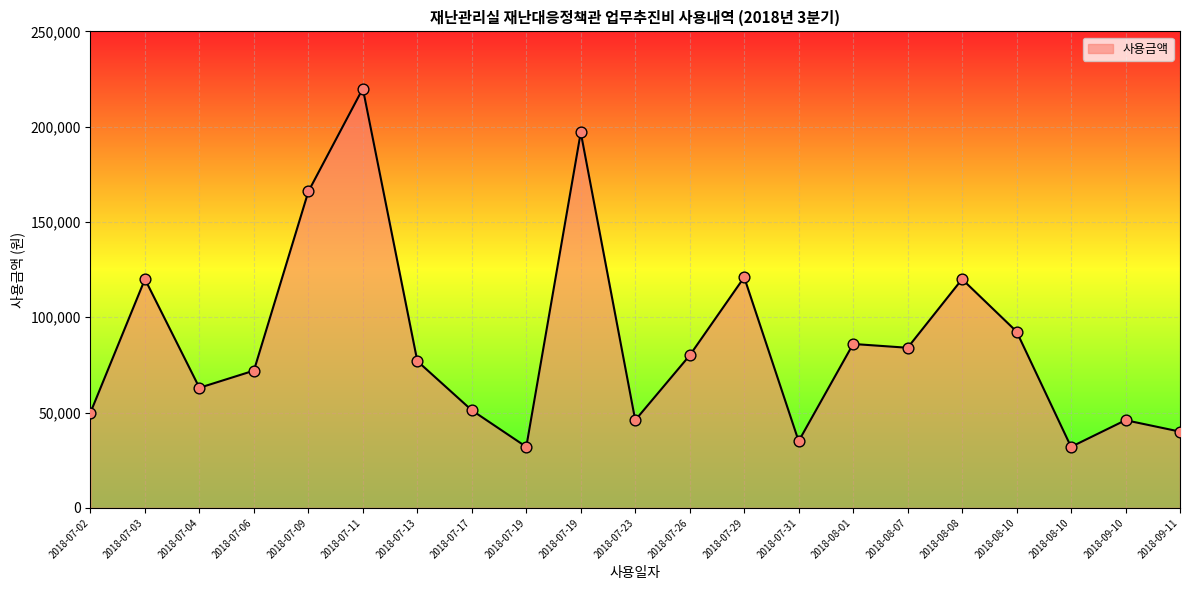

What is the change in value from 2018-08-01 to 2018-08-08?

+34000